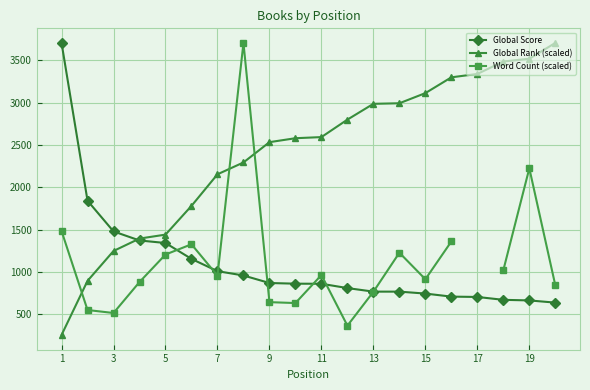

Rank the series by their maximum value, from highest to lowest.

Global Score, Global Rank (scaled), Word Count (scaled)